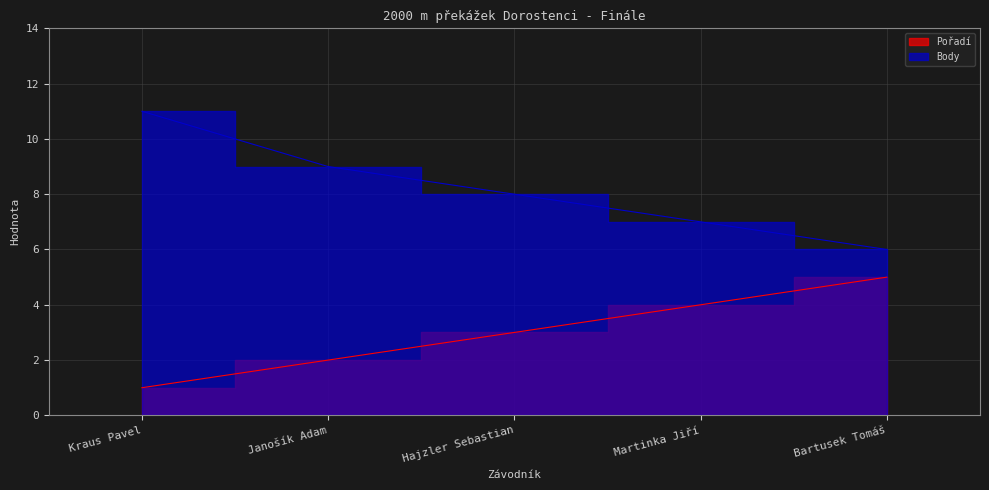

Reading left to right, list all the values displayed in this chart.

Pořadí: Kraus Pavel=1	Janošík Adam=2	Hajzler Sebastian=3	Martinka Jiří=4	Bartusek Tomáš=5
Body: Kraus Pavel=11	Janošík Adam=9	Hajzler Sebastian=8	Martinka Jiří=7	Bartusek Tomáš=6